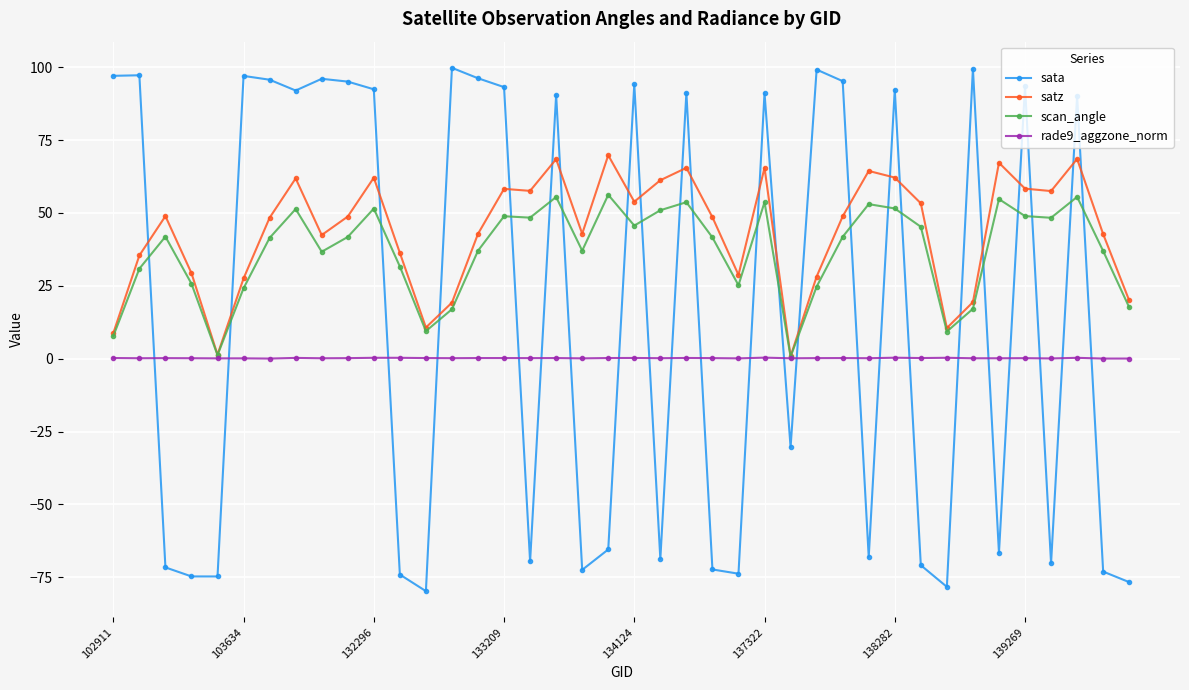

What is the value of the sata point at the 33rd from the left?

-78.3